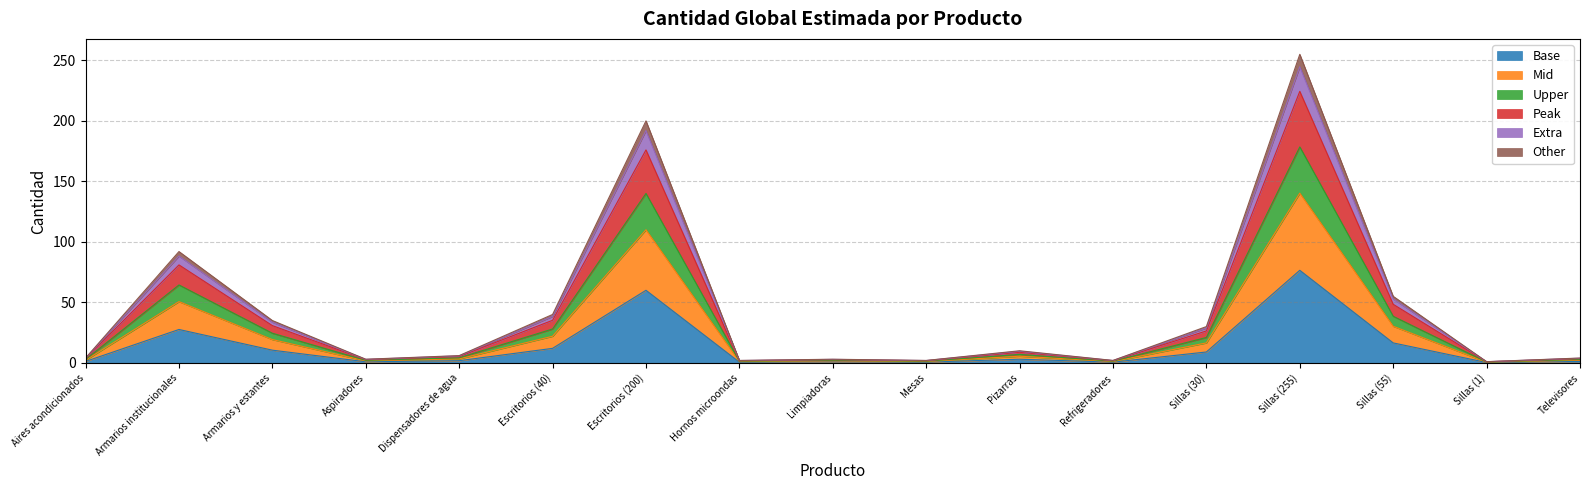

What is the value of the 4th point from the left?

0.9